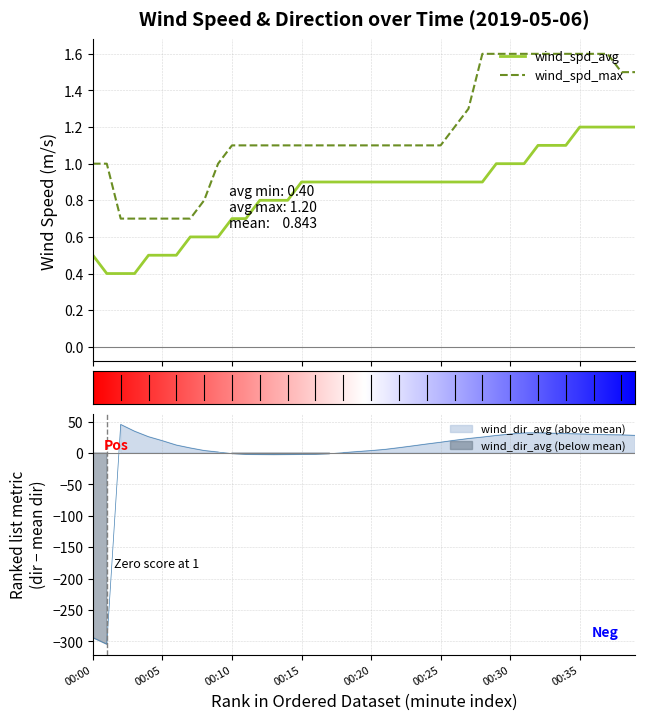

Reading left to right, transcribe all the data shown in this chart.

wind_spd_avg: 0.5	0.4	0.4	0.4	0.5	0.5	0.5	0.6	0.6	0.6	0.7	0.7	0.8	0.8	0.8	0.9	0.9	0.9	0.9	0.9	0.9	0.9	0.9	0.9	0.9	0.9	0.9	0.9	0.9	1.0	1.0	1.0	1.1	1.1	1.1	1.2	1.2	1.2	1.2	1.2
wind_spd_max: 1.0	1.0	0.7	0.7	0.7	0.7	0.7	0.7	0.8	1.0	1.1	1.1	1.1	1.1	1.1	1.1	1.1	1.1	1.1	1.1	1.1	1.1	1.1	1.1	1.1	1.1	1.2	1.3	1.6	1.6	1.6	1.6	1.6	1.6	1.6	1.6	1.6	1.6	1.5	1.5
wind_dir_avg: -293.9	-304.3	45.4	34.6	25.9	19.5	12.6	8.0	3.9	1.5	-0.9	-2.0	-2.2	-2.4	-2.2	-2.0	-1.9	-1.1	0.5	2.2	3.8	5.7	8.4	11.3	14.3	17.1	20.2	23.0	25.3	27.9	30.1	31.9	32.1	31.5	30.9	30.3	29.6	29.1	28.8	28.0